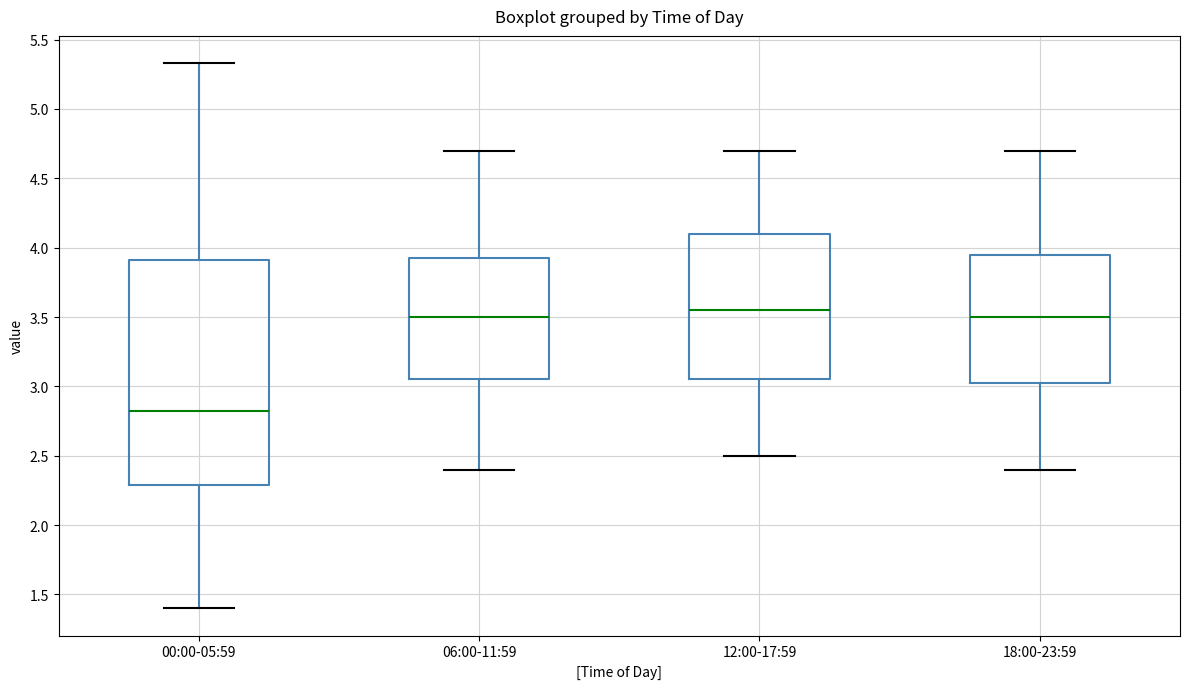

Reading left to right, read every box against the y-axis: the position of its median line, the range the box covers, and the ends of its whiskers. The values are not printed on the chart, so give them approximately, as read against the axis.

00:00-05:59: median 2.80, box 2.30 to 3.90, whiskers 1.40 to 5.35
06:00-11:59: median 3.50, box 3.05 to 3.95, whiskers 2.40 to 4.70
12:00-17:59: median 3.55, box 3.05 to 4.10, whiskers 2.50 to 4.70
18:00-23:59: median 3.50, box 3.05 to 3.95, whiskers 2.40 to 4.70